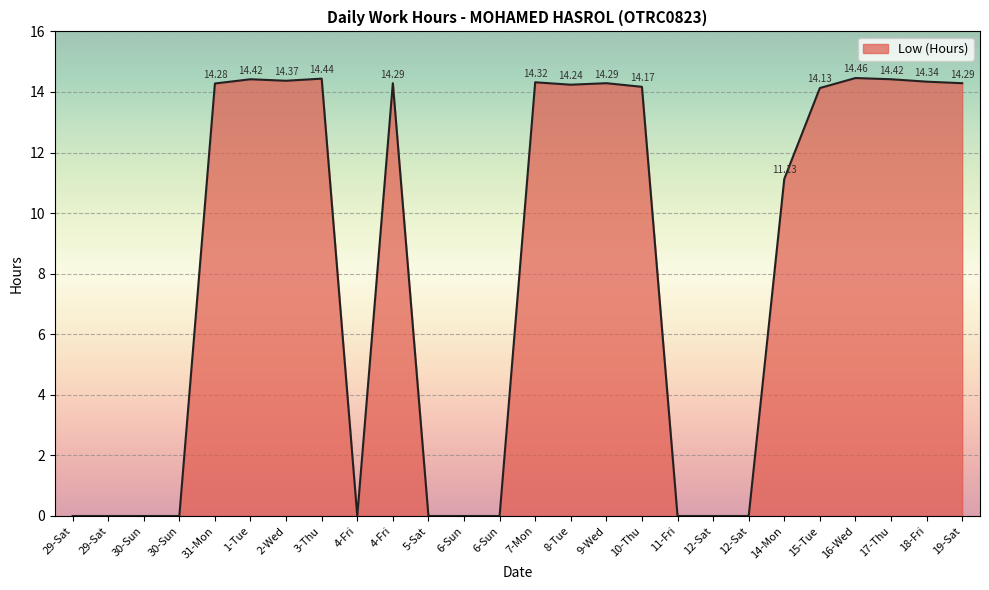

How many lines are shown in the chart?

1